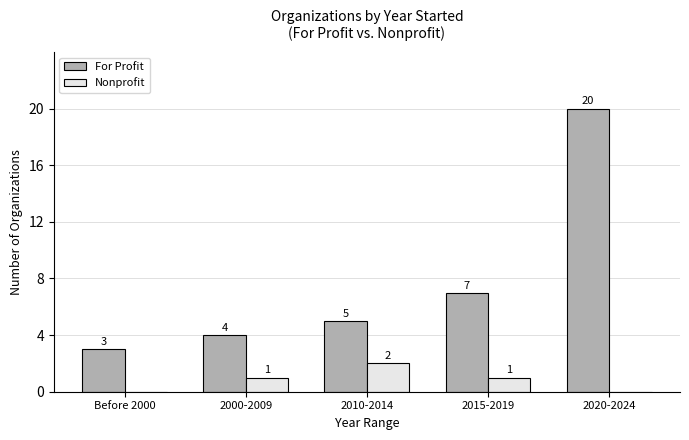

How many categories are shown in the chart?

5